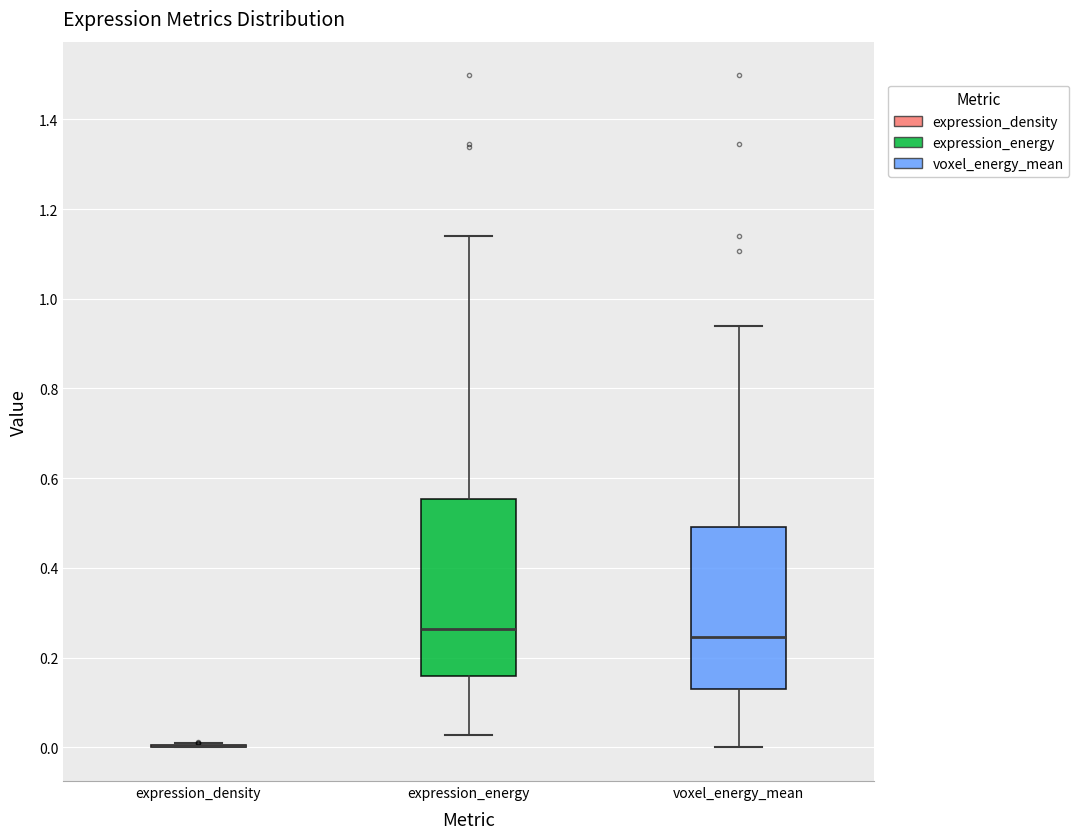

Where does the upper whisker of the box for voxel_energy_mean end on the y-axis? The values are not printed on the chart, so give them approximately, as read against the axis.

0.94